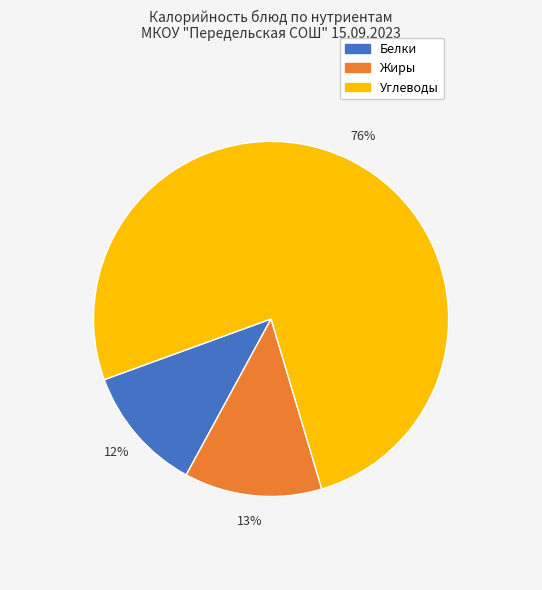

Is there a majority slice in this chart?

Yes